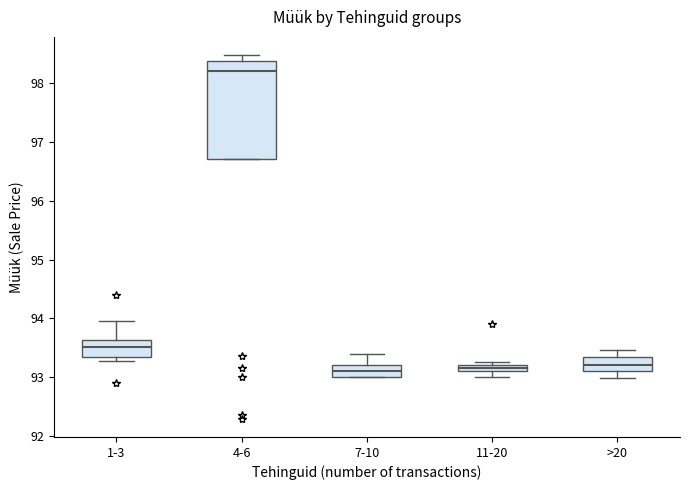

Where does the median line of the box for 1-3 sit on the y-axis? The values are not printed on the chart, so give them approximately, as read against the axis.

93.5